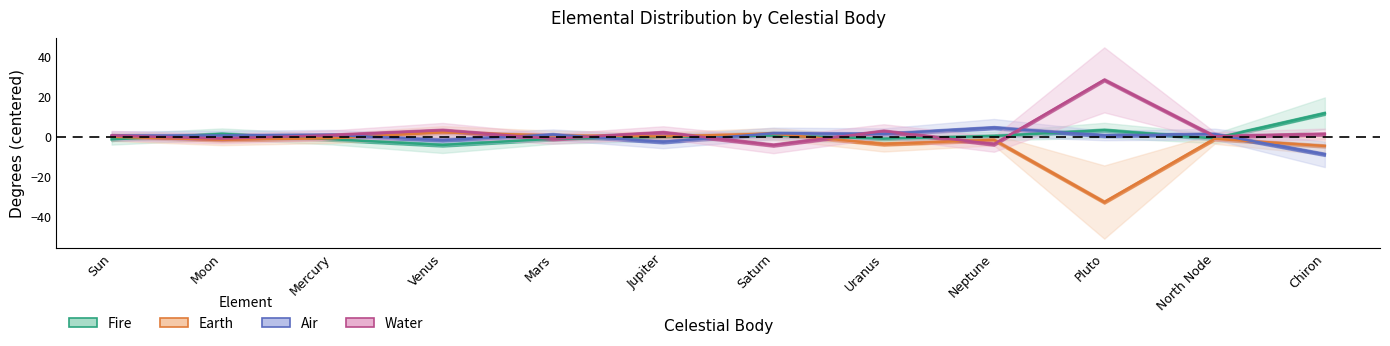

What is the highest value of the Fire series?

11.8